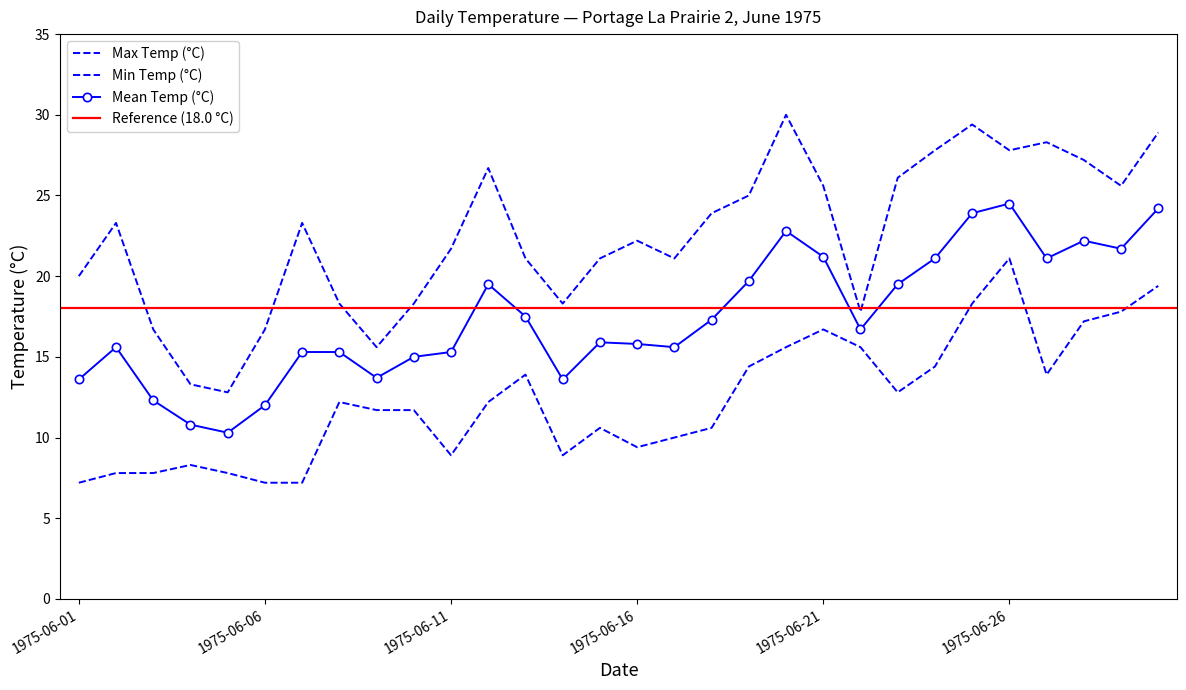

True or false: Mean Temp (°C) and Min Temp (°C) intersect in this chart.

False